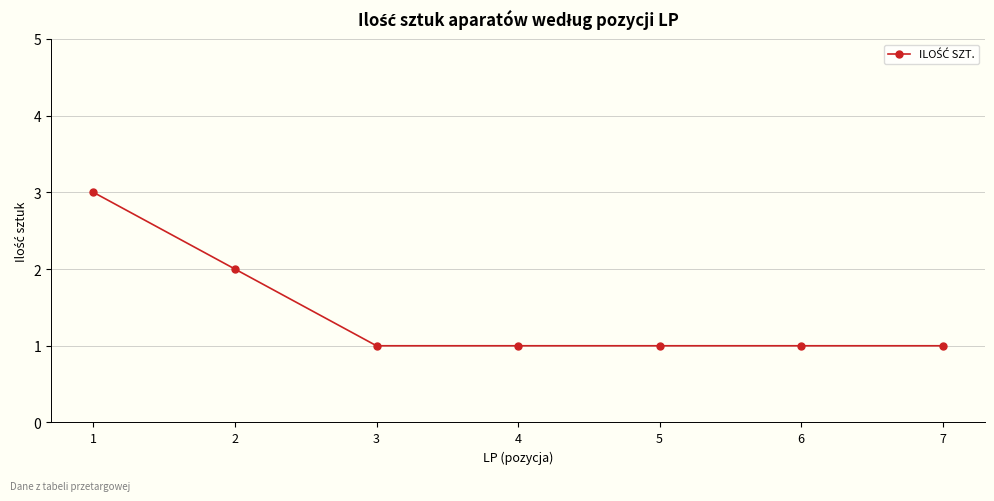

The chart shows a value of 1 at 7. True or false?

True